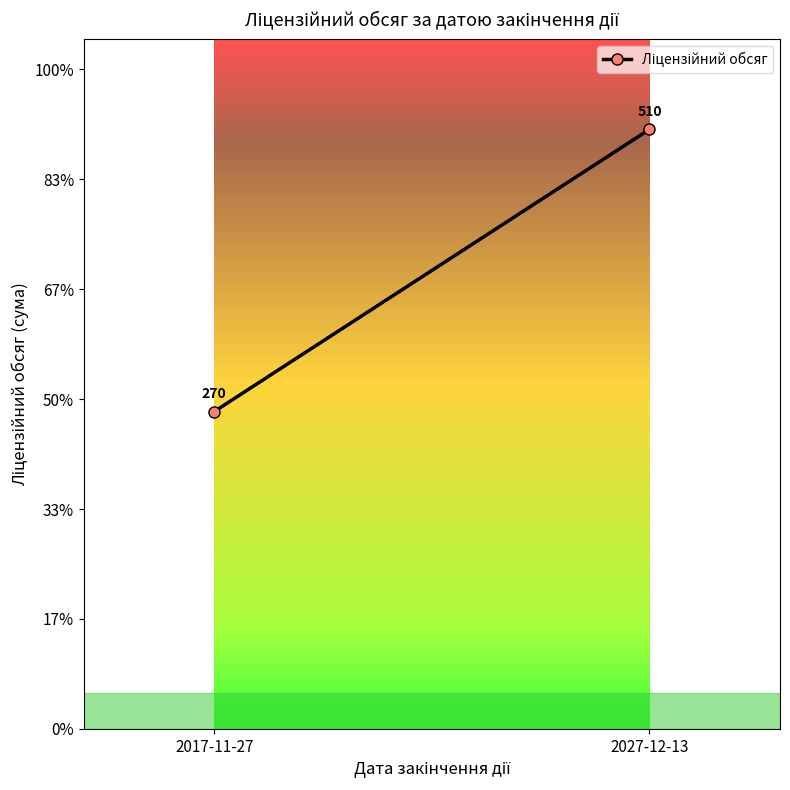

How many lines are shown in the chart?

1